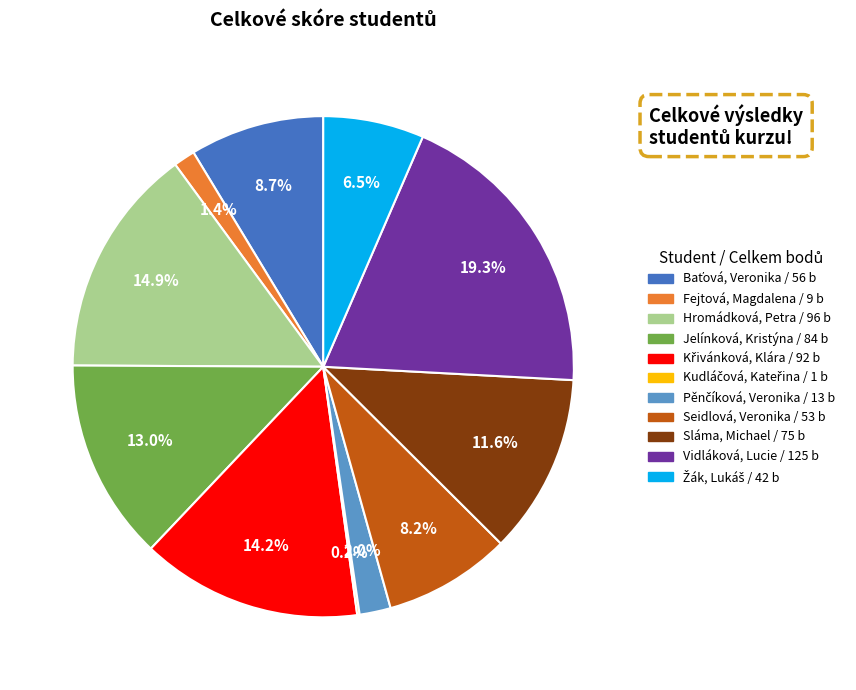

Is there a majority slice in this chart?

No